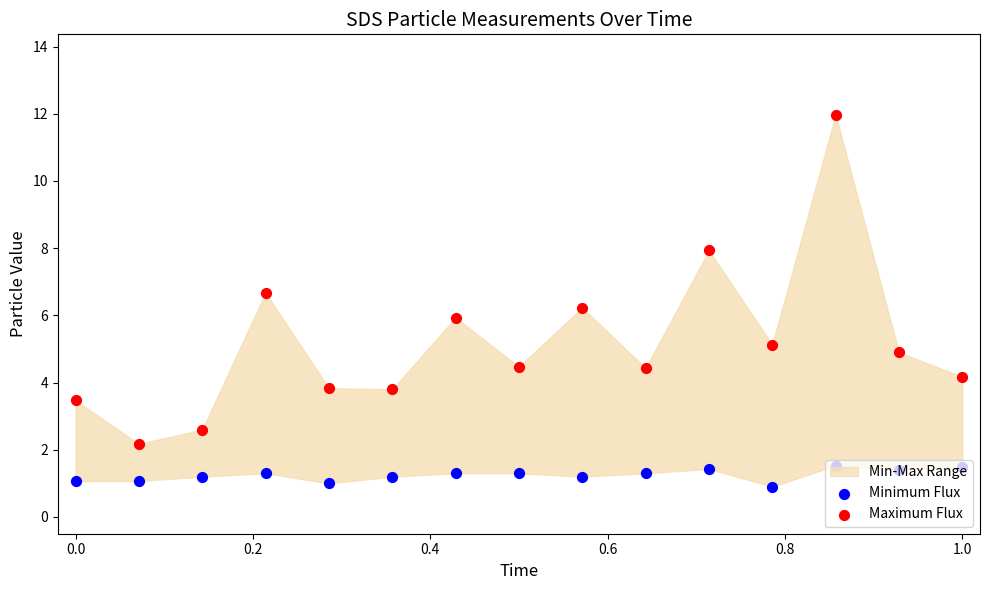

At how many categories does at least one series exceed 10?

1